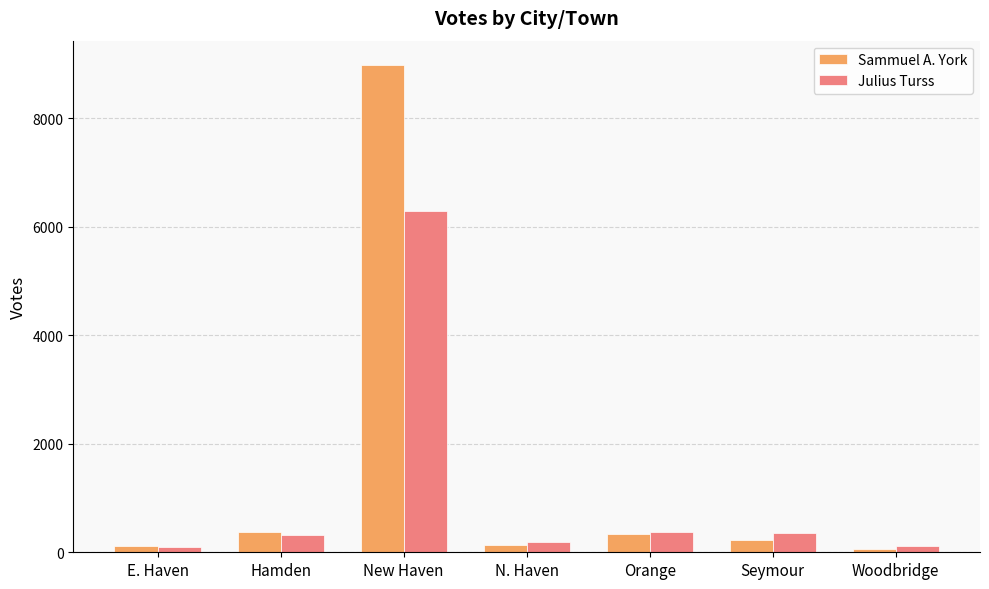

Which series has the largest range (max minus min)?

Sammuel A. York